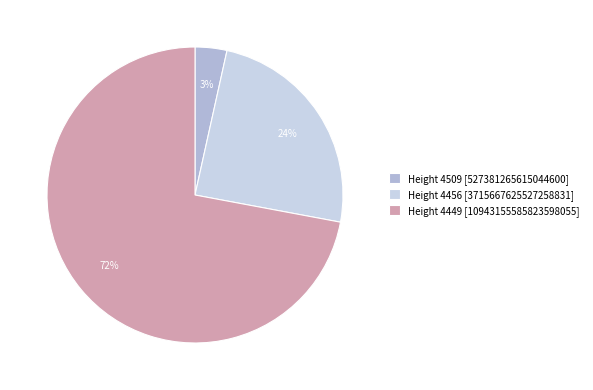

Which slice is the largest?

Height 4449